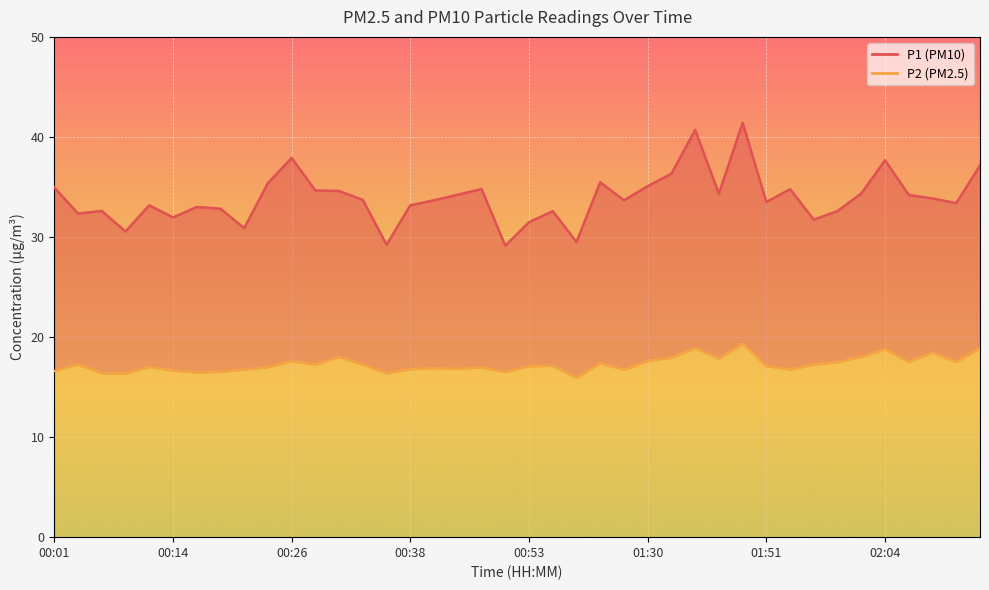

List the series in order of their peak value, lowest first.

P2, P1